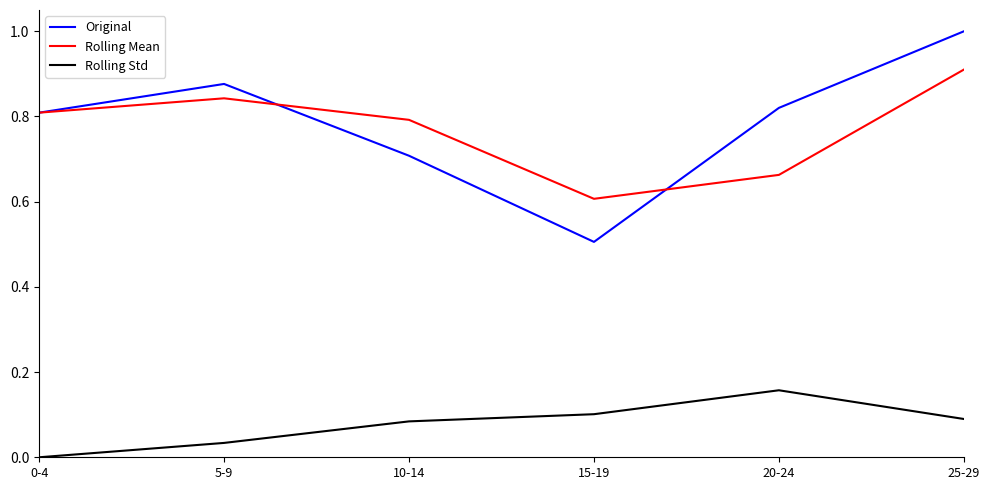

True or false: Rolling Std has a value of 0.0 at 5-9.

True